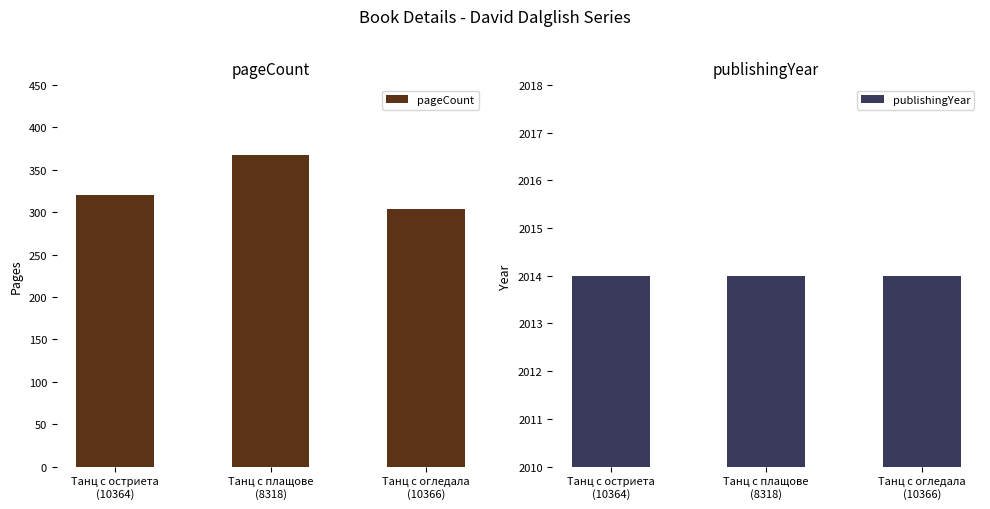

Reading left to right, list all the values displayed in this chart.

pageCount: Танц с остриета
(10364)=320	Танц с плащове
(8318)=368	Танц с огледала
(10366)=304
publishingYear: Танц с остриета
(10364)=2014	Танц с плащове
(8318)=2014	Танц с огледала
(10366)=2014